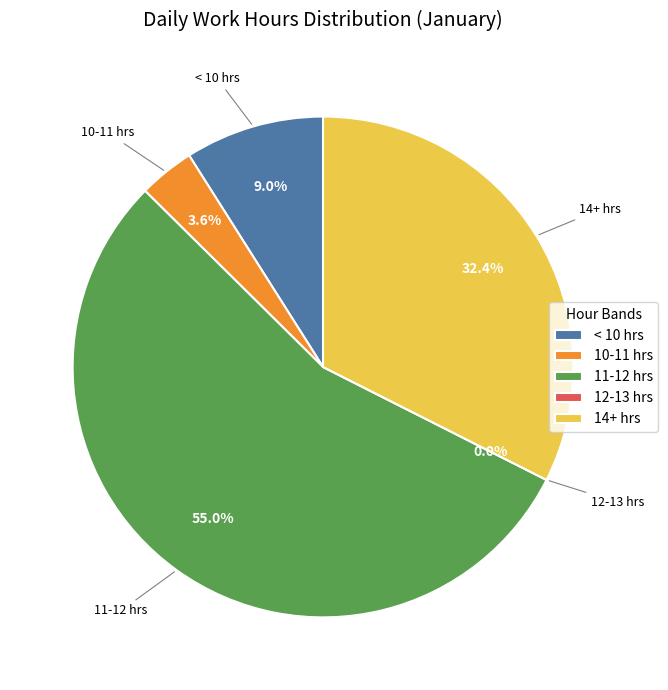

Is it true that 17 is 4% of the pie?

True